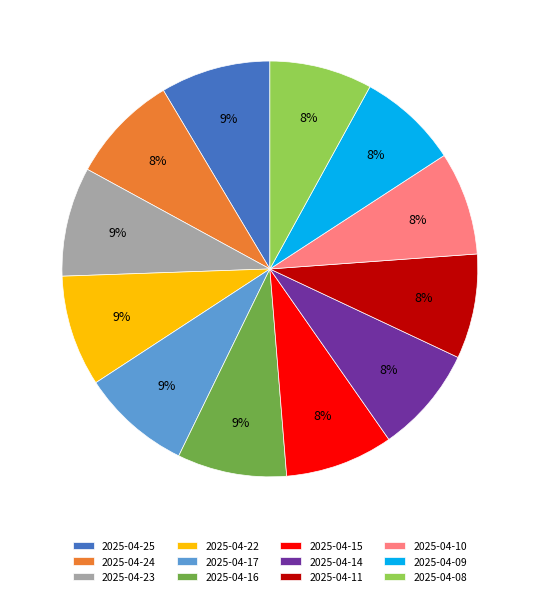

To the nearest percent, what percentage of the pie is 2025-04-09?

8%